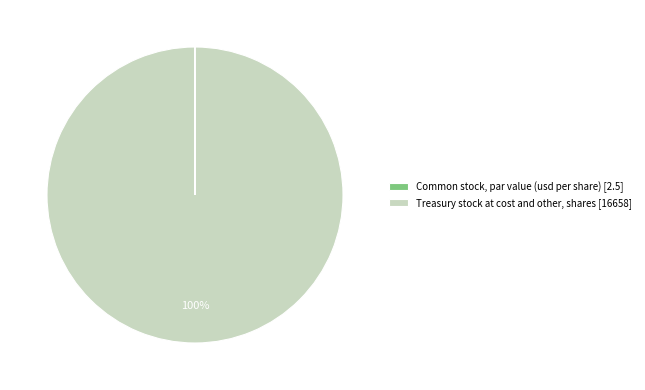

To the nearest percent, what is the average slice percentage?

50%